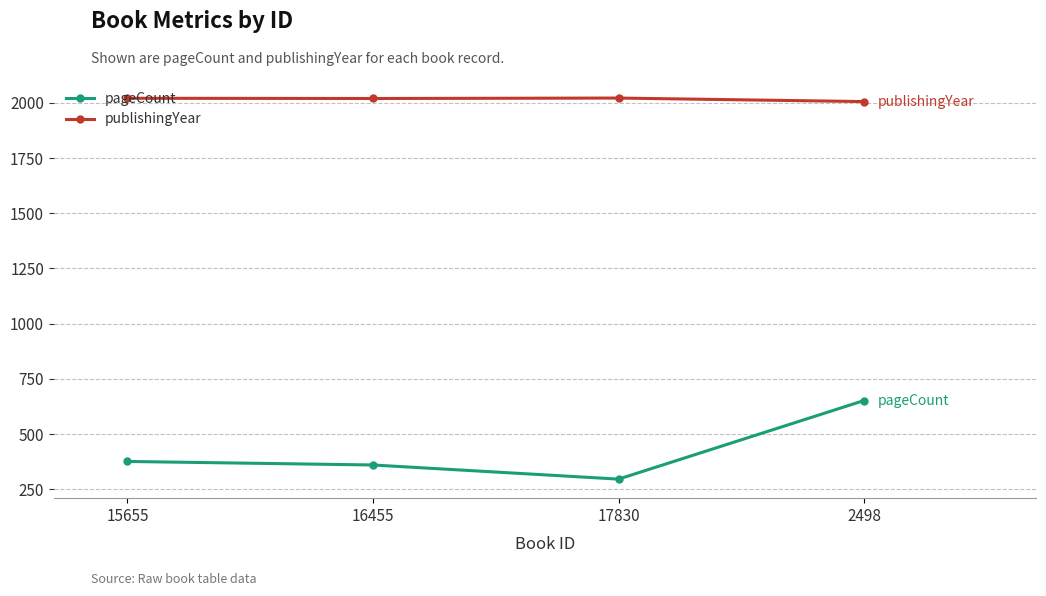

How many interior local valleys does the pageCount series have?

1